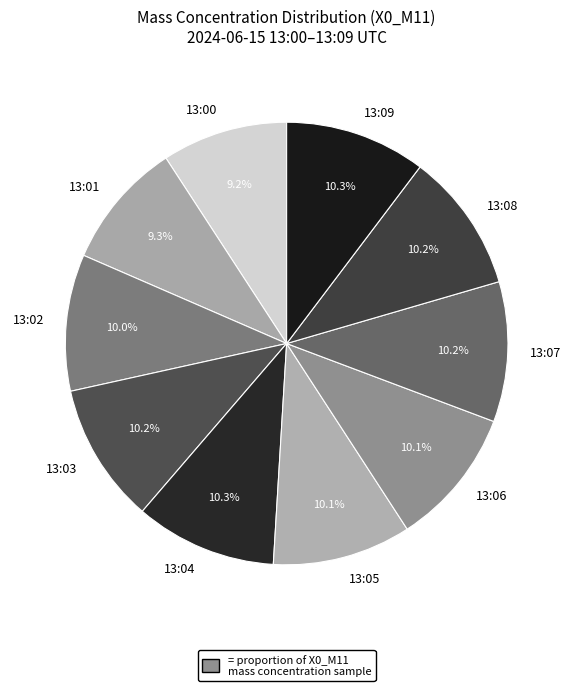

Between 13:00 and 13:09, which is larger?

13:09